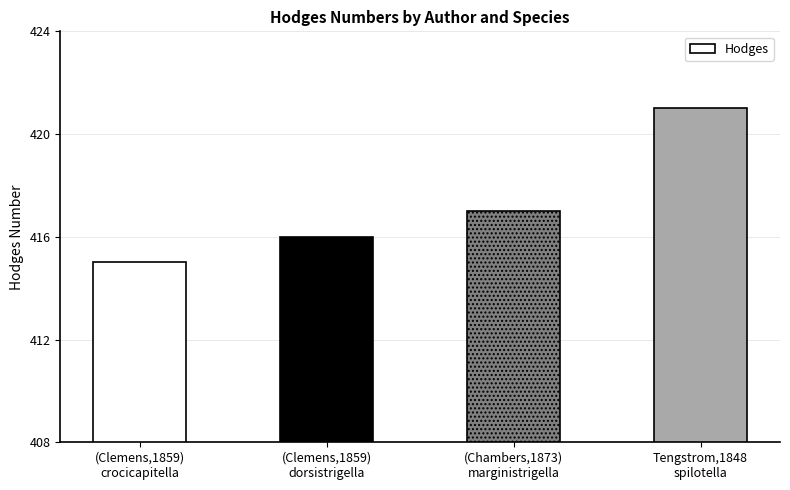

What is the label of the 4th bar from the left?

Tengstrom,1848
spilotella